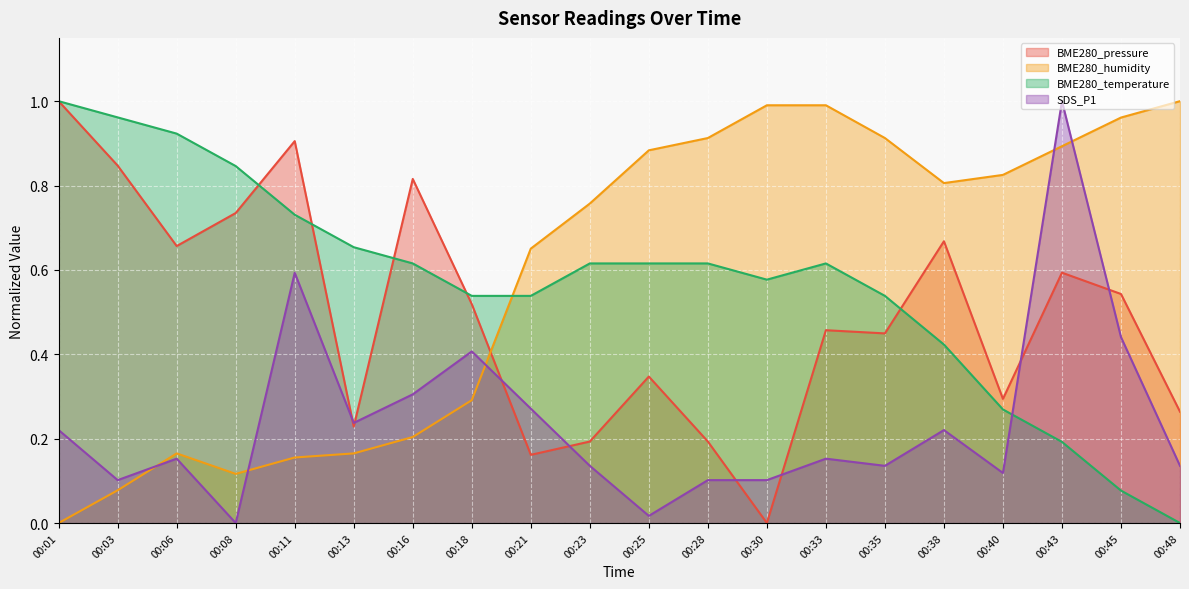

What is the difference between the maximum and minimum values in the BME280_pressure series?

1.0